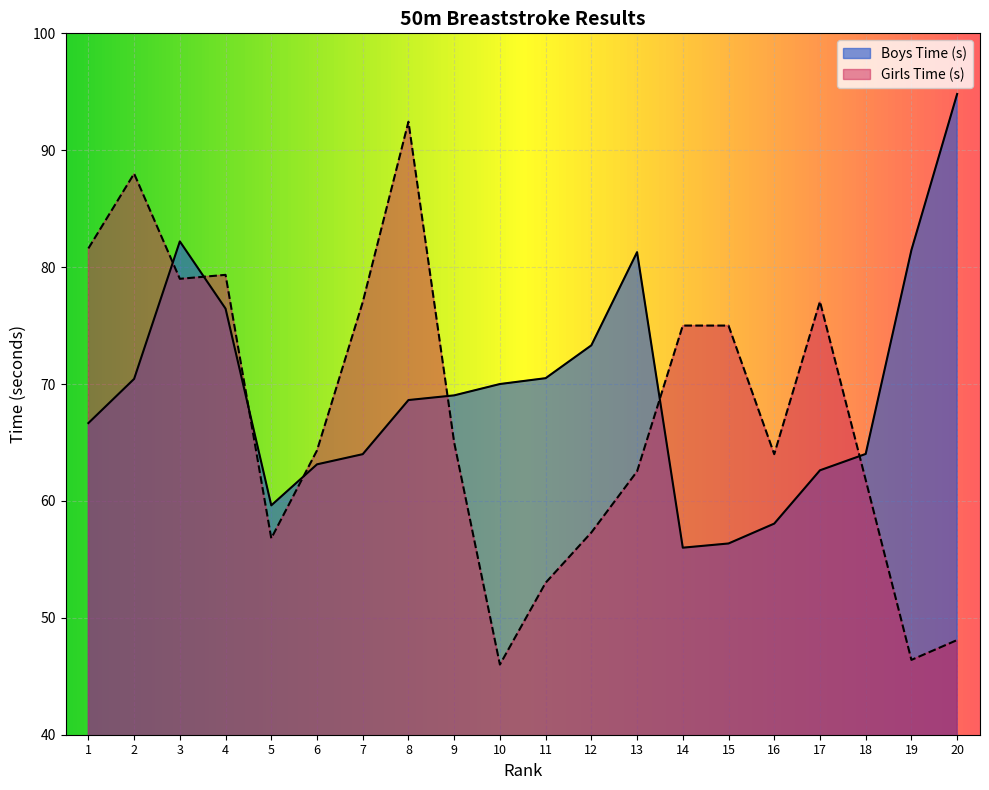

True or false: Girls Time (s) has a value of 45.7 at 7.

False